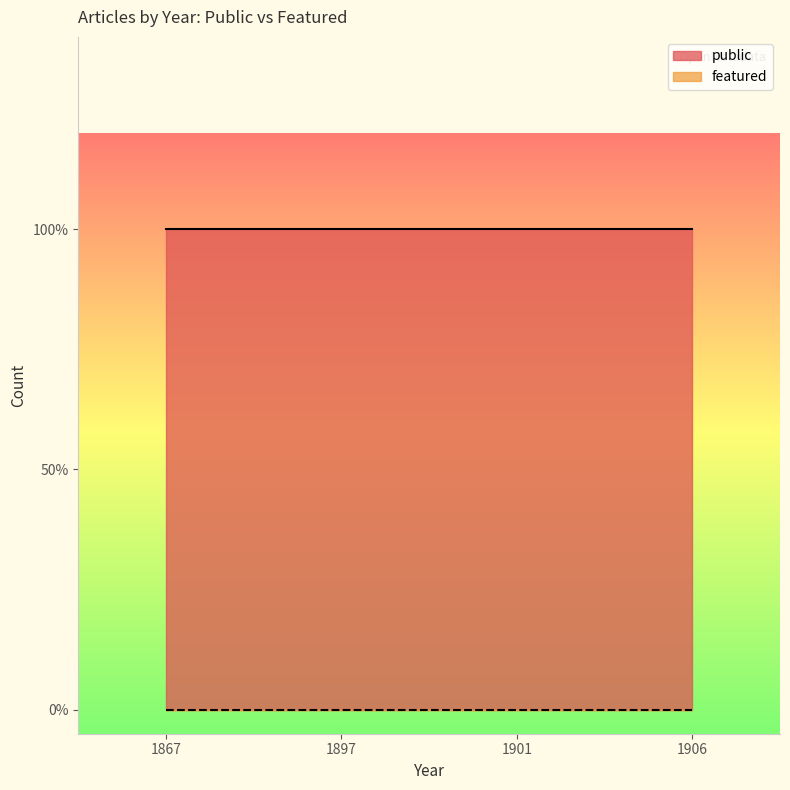

List the series in order of their peak value, highest first.

public, featured